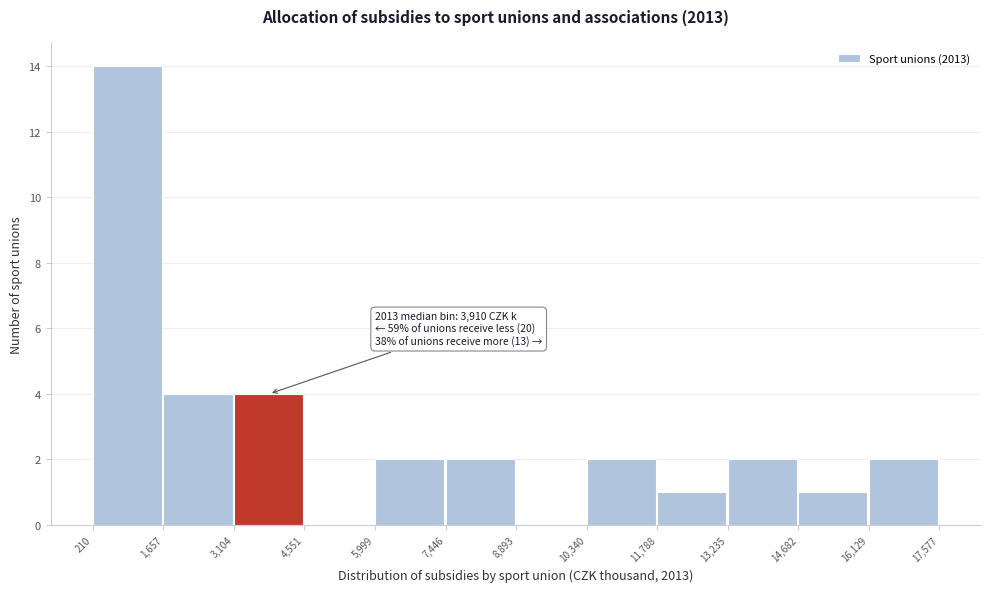

Over which range of the x-axis is the bar tallest?

210 to 1,657